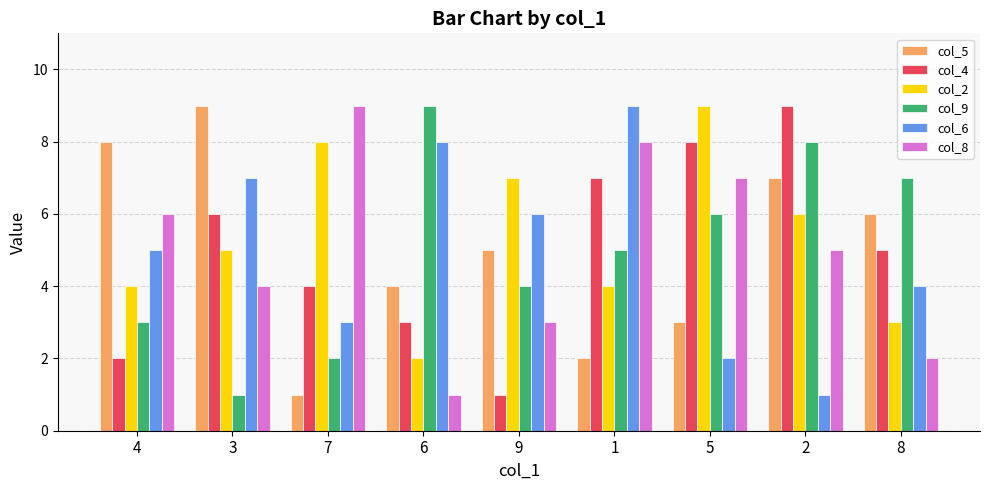

How many groups of bars are there?

9